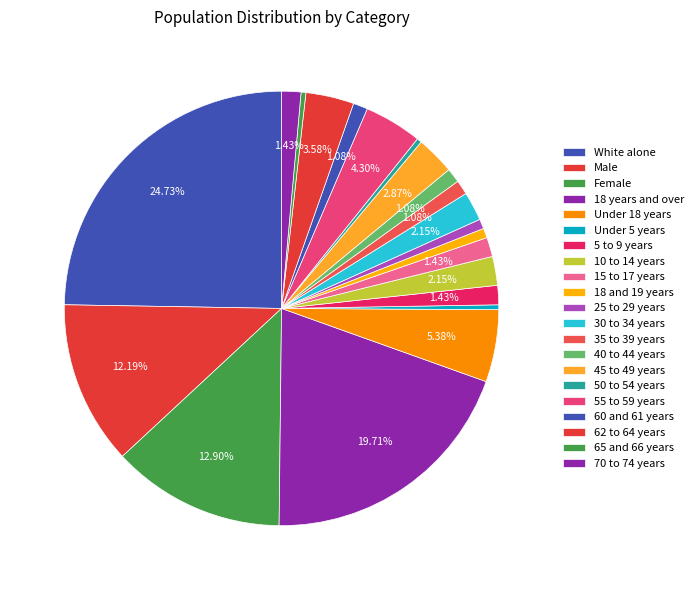

To the nearest percent, what is the difference between the largest and smallest slice percentages?

25%